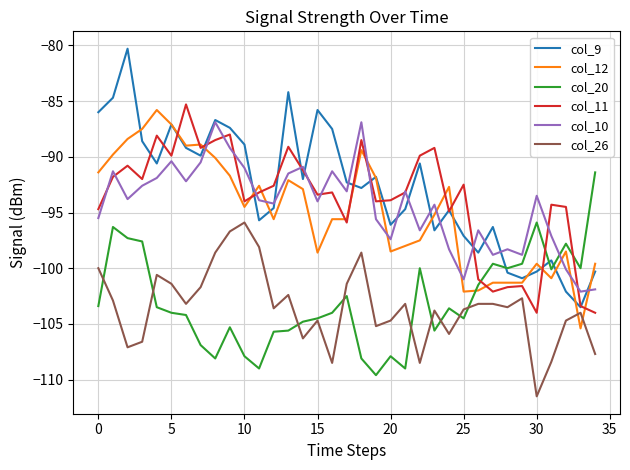

In col_11, how many points are lower than both neighbors (excluding endpoints)?

10